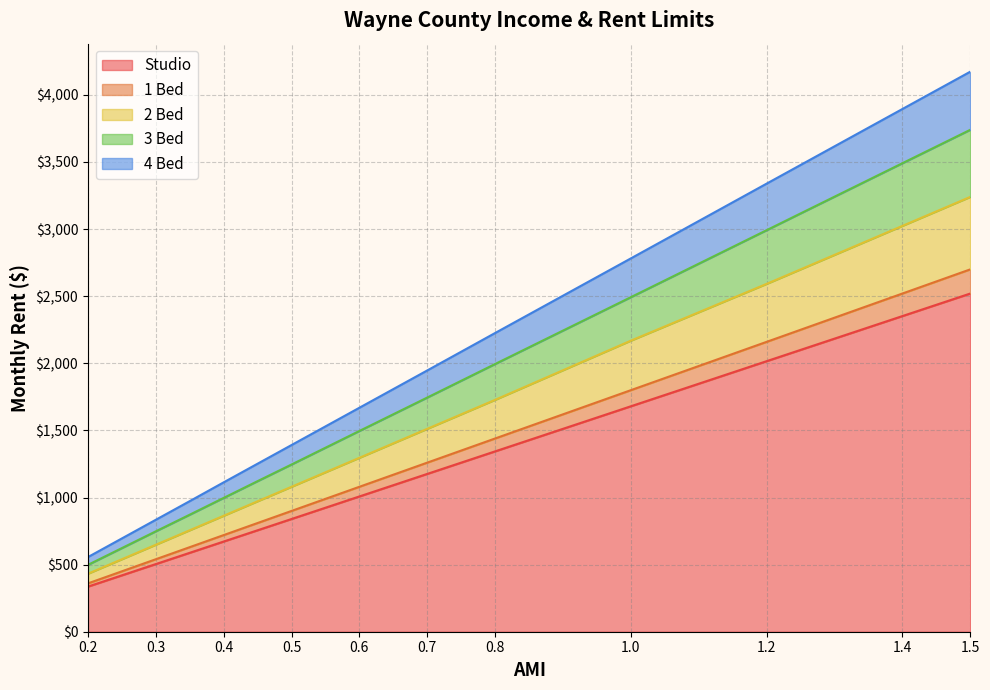

Rank the series by their maximum value, from highest to lowest.

4 Bed, 3 Bed, 2 Bed, 1 Bed, Studio